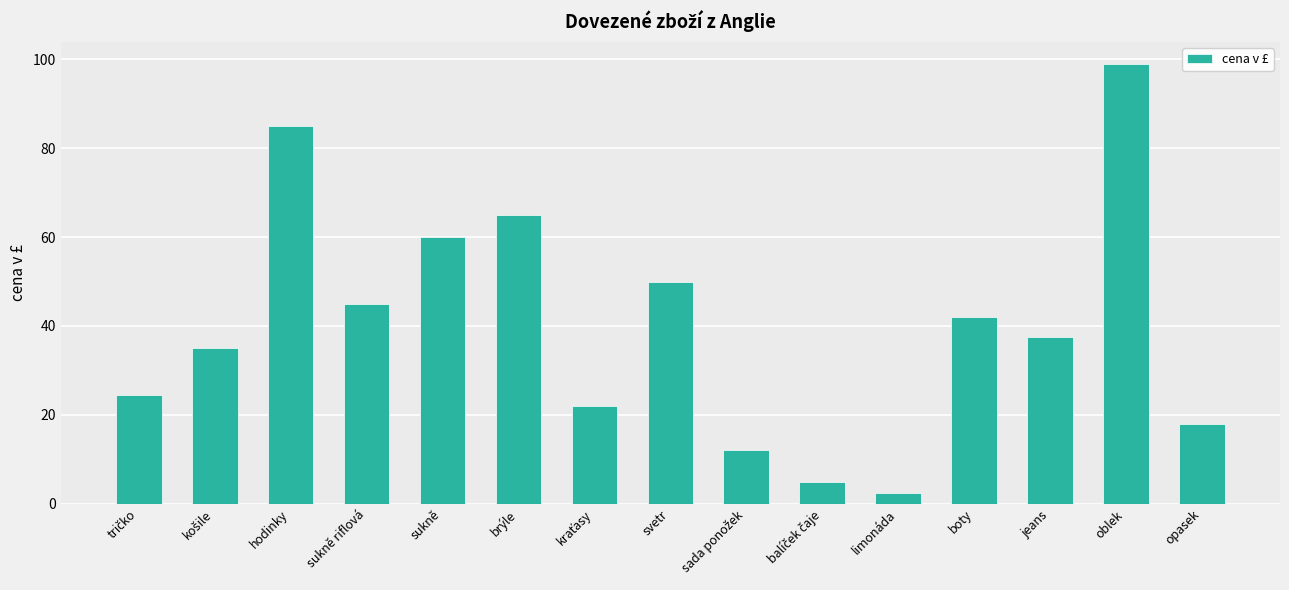

What is the sum of the values at oblek and boty?

141.0